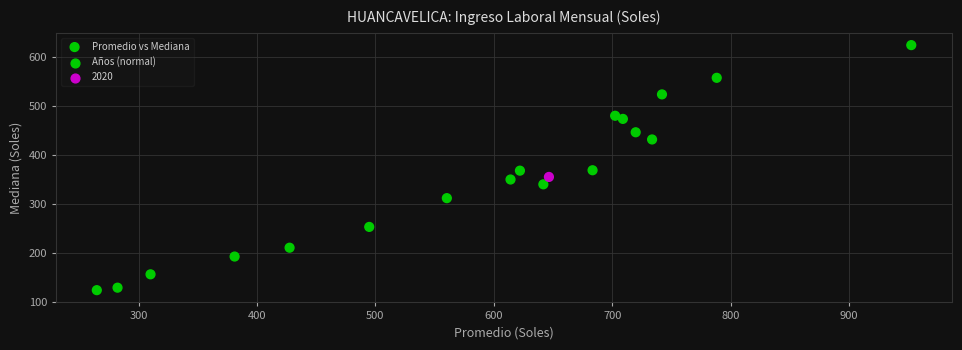

What is the range of Y values (max minus min)?

500.7